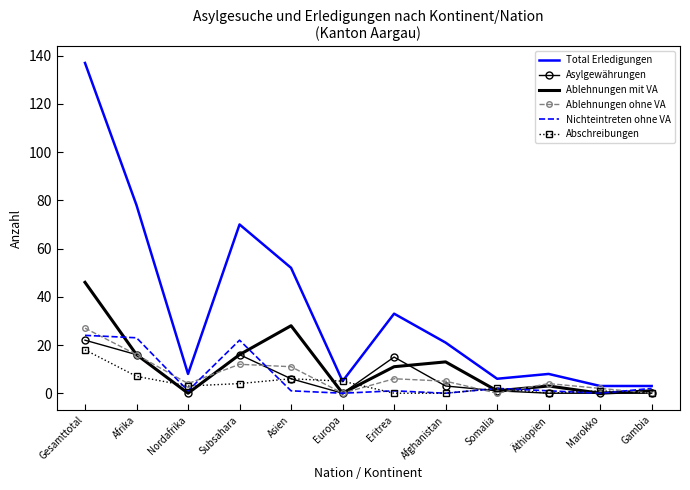

Which series has the largest total across all categories?

Total Erledigungen